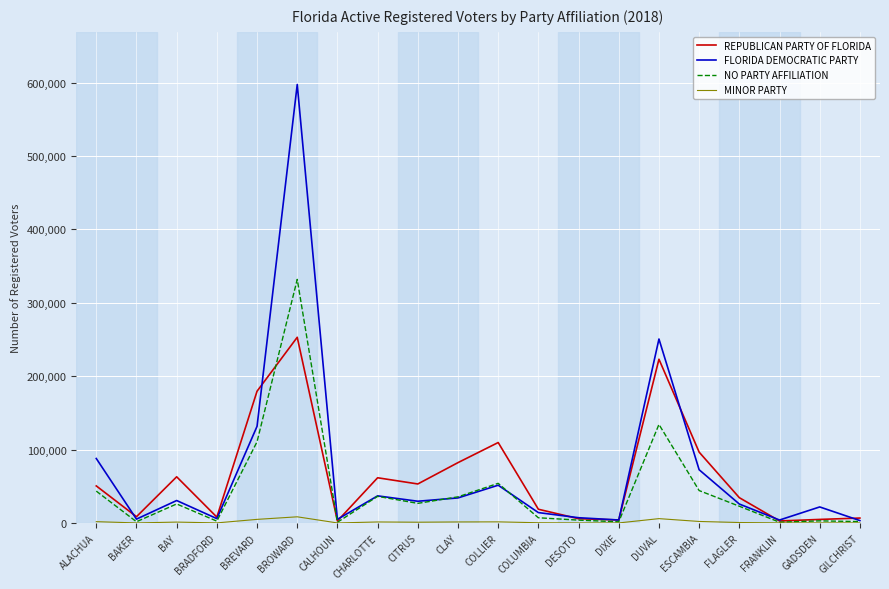

Is it true that REPUBLICAN PARTY OF FLORIDA equals 111333 at BROWARD?

False